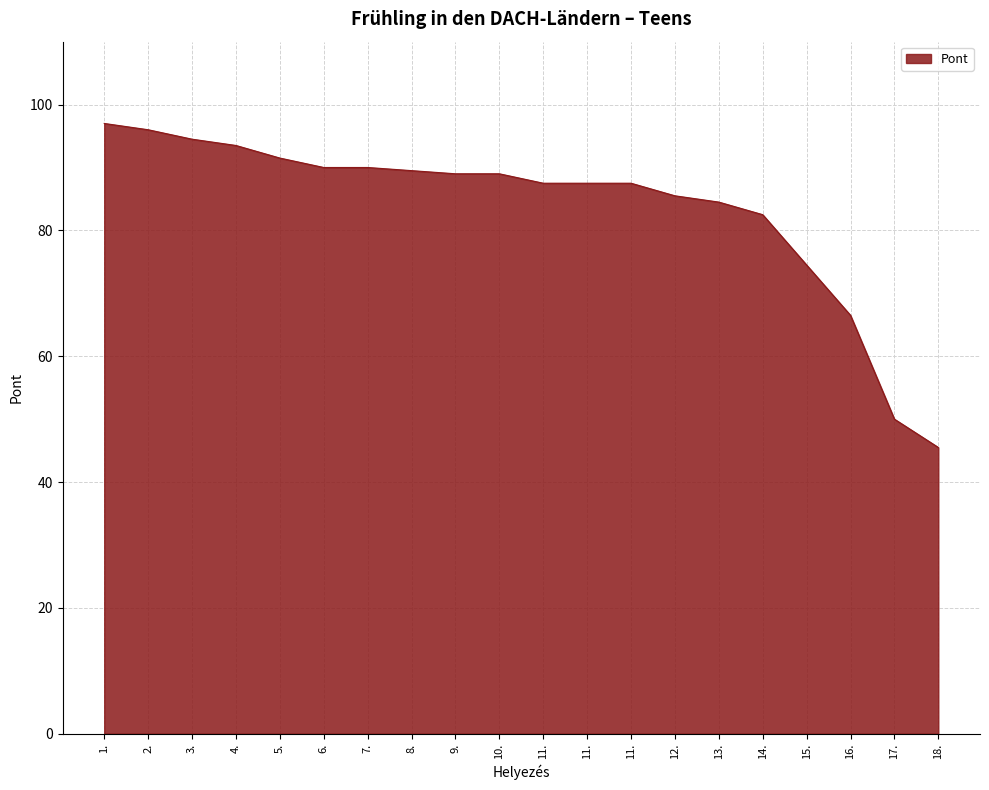

Which has a higher value, 4. or 12.?

4.